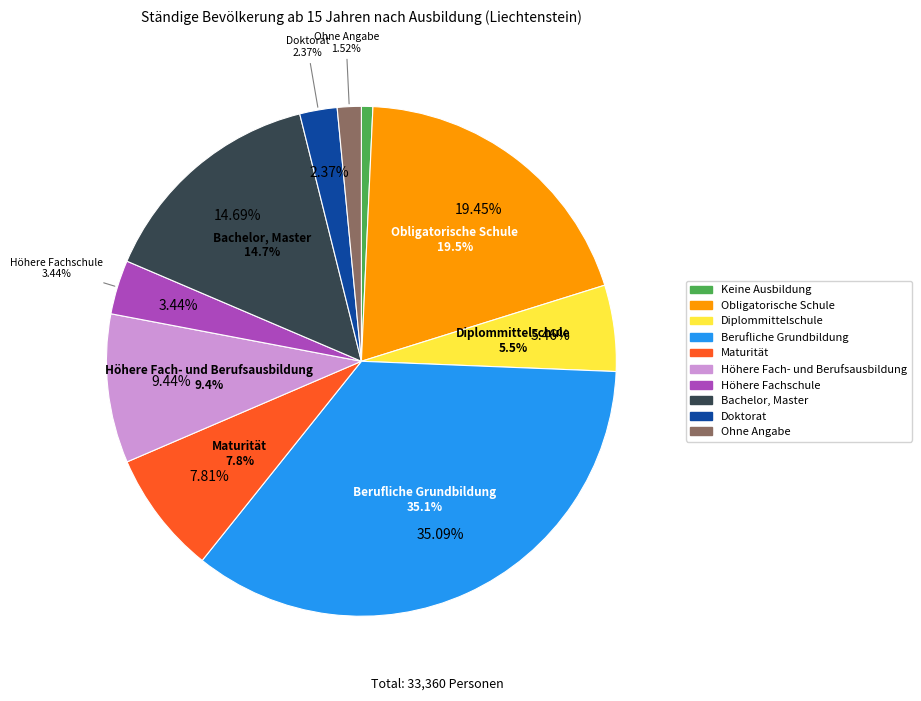

To the nearest percent, what percentage of the pie is Höhere Fach- und Berufsausbildung?

9%